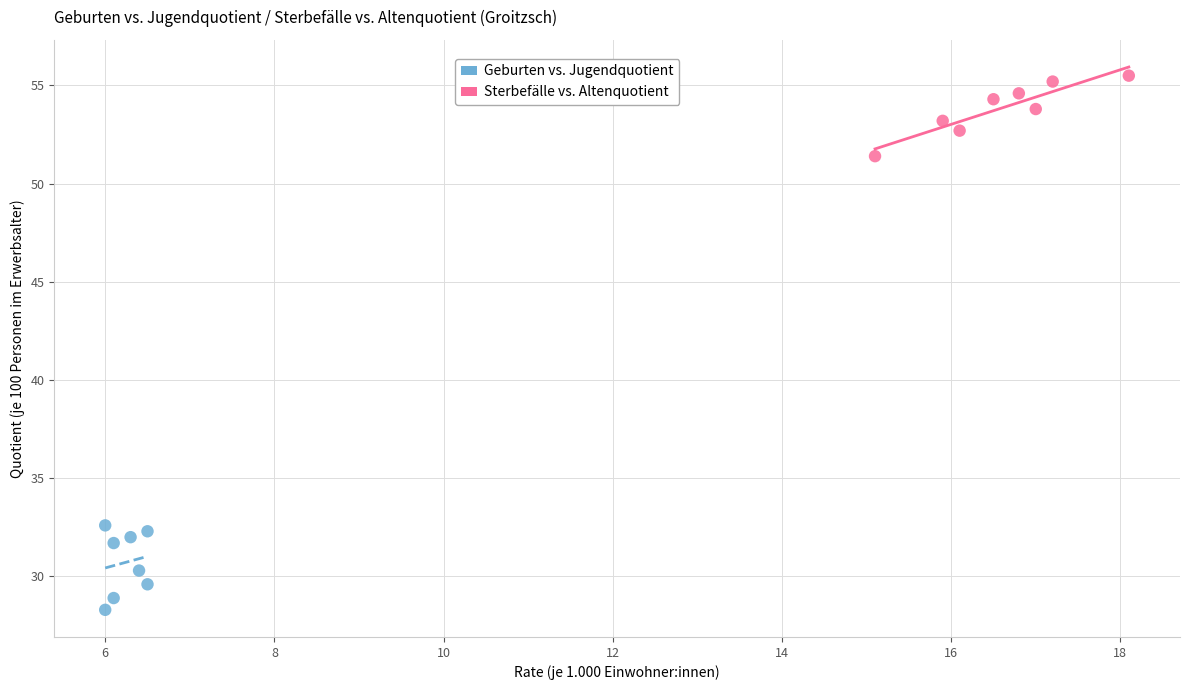

Which series has the widest spread of Y values?

Geburten vs. Jugendquotient